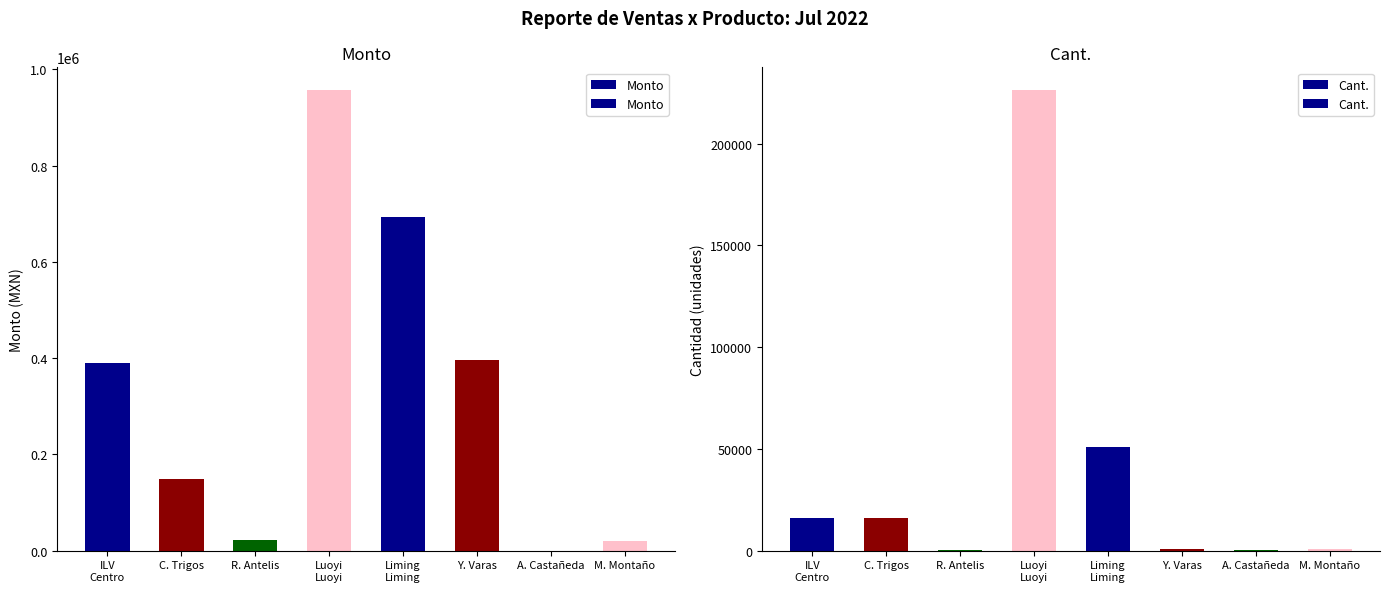

Which has a higher value, R. Antelis or Liming
Liming?

Liming
Liming